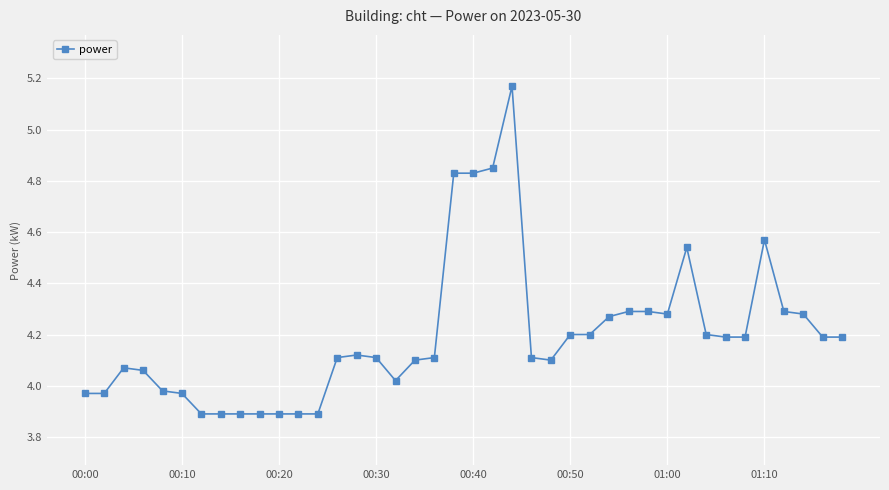

What is the minimum value shown in the chart?

3.9